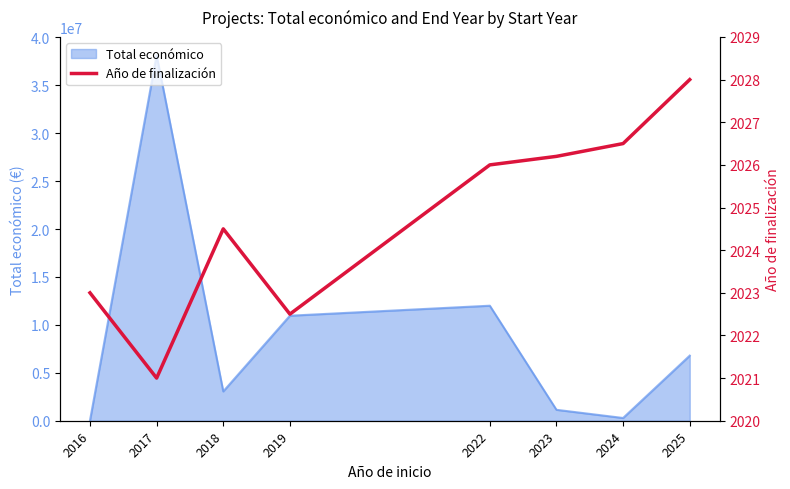

The value at 2022 is 2026.0. True or false?

True